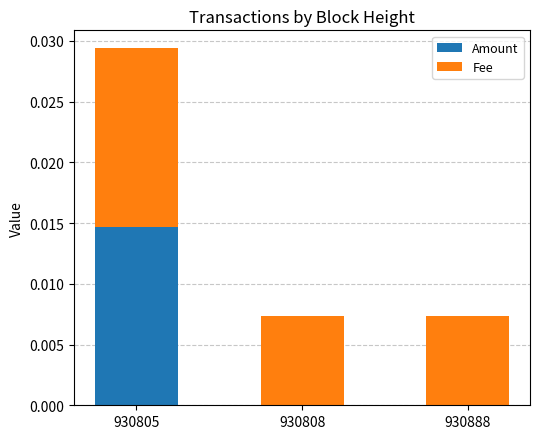

Does the chart contain stacked bars?

Yes